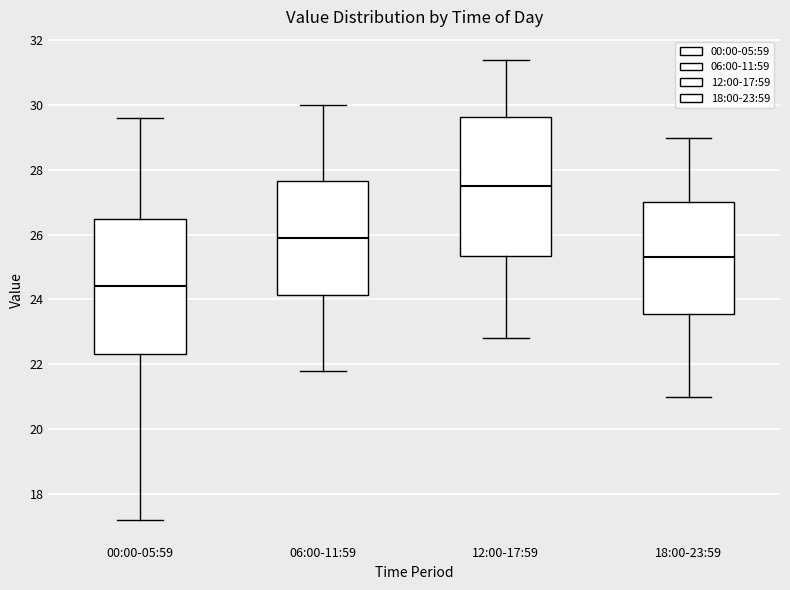

Reading left to right, read every box against the y-axis: the position of its median line, the range the box covers, and the ends of its whiskers. The values are not printed on the chart, so give them approximately, as read against the axis.

00:00-05:59: median 24.4, box 22.4 to 26.6, whiskers 17.2 to 29.6
06:00-11:59: median 26.0, box 24.2 to 27.6, whiskers 21.8 to 30.0
12:00-17:59: median 27.6, box 25.4 to 29.6, whiskers 22.8 to 31.4
18:00-23:59: median 25.4, box 23.6 to 27.0, whiskers 21.0 to 29.0